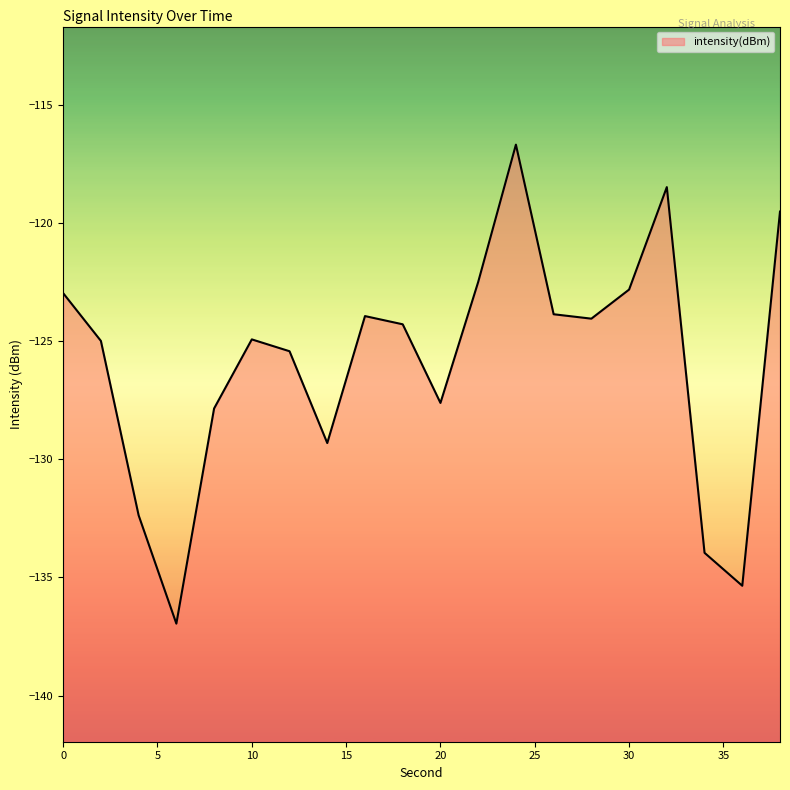

True or false: the data has more than 0 interior local peaks.

True